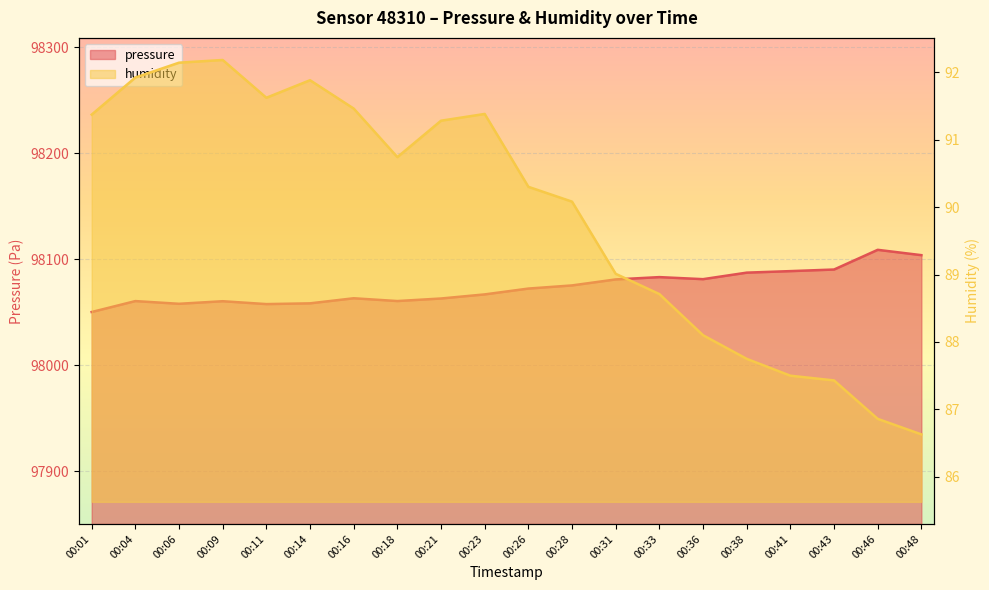

What is the difference between the maximum and second lowest values in the pressure series?

51.2